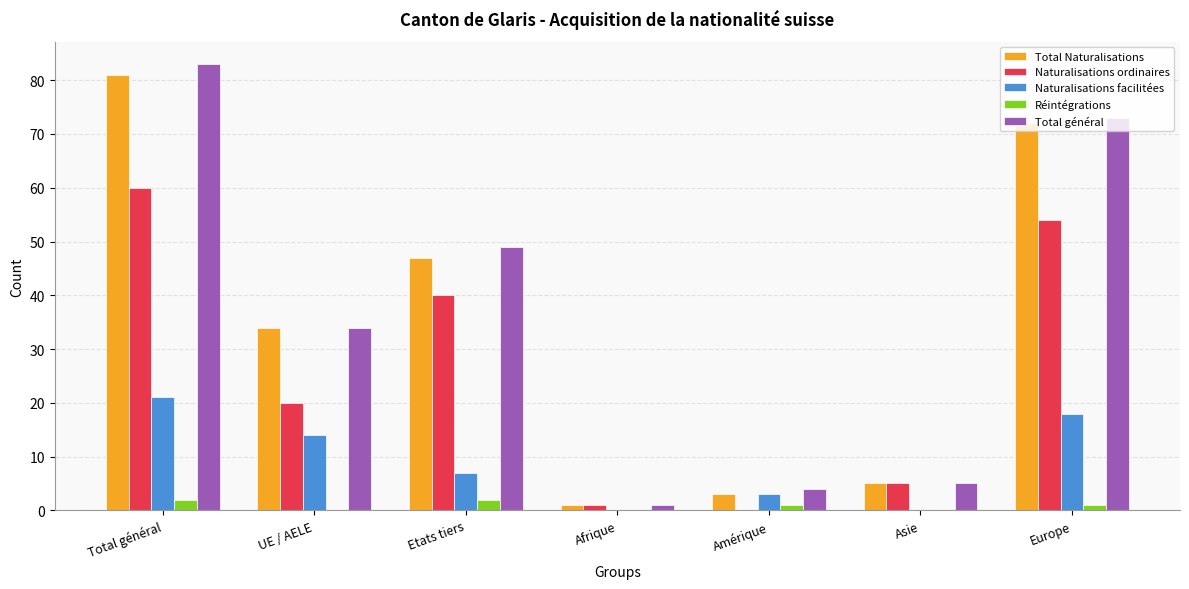

Which series changed the most between Total général and Afrique?

Total général